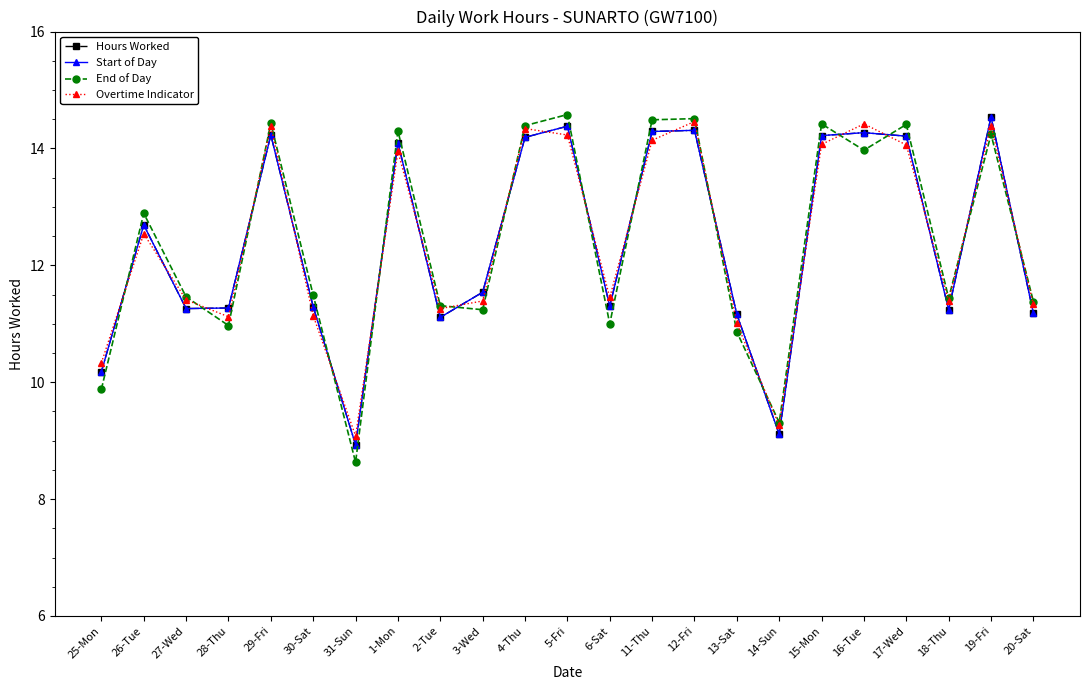

Between 30-Sat and 13-Sat, which is larger?

30-Sat